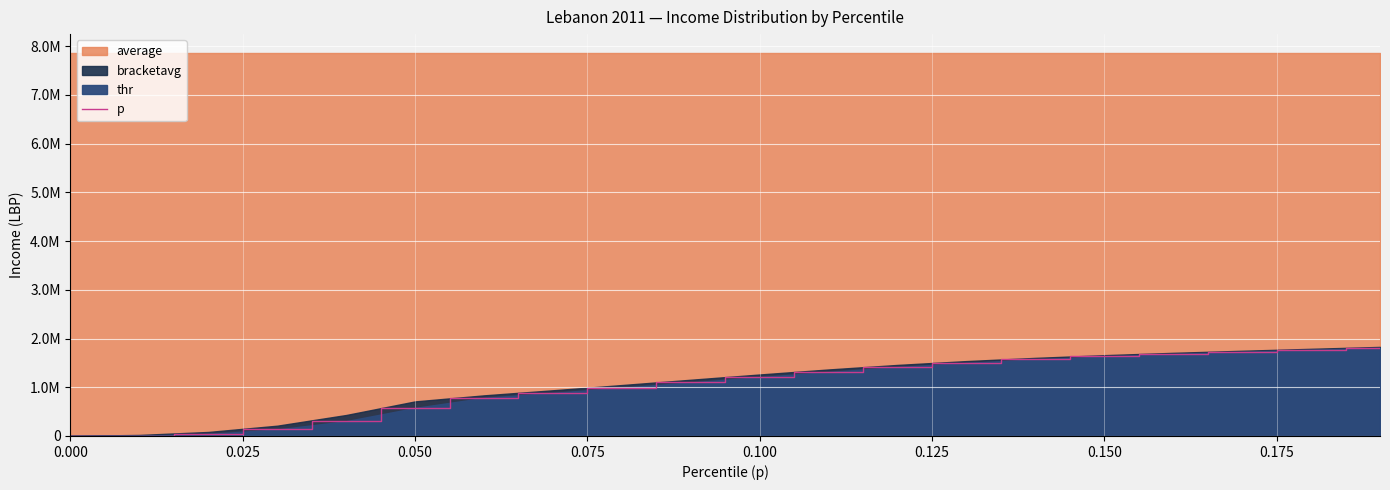

How many lines are shown in the chart?

1